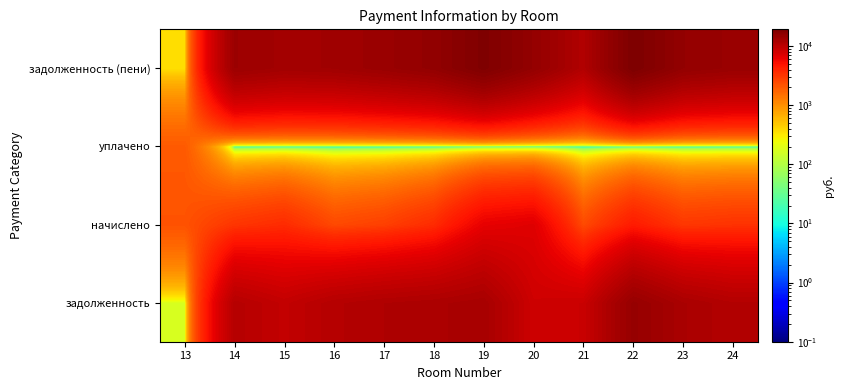

List the series in order of their overall mean, lowest first.

уплачено, начислено, задолженность, задолженность (пени)